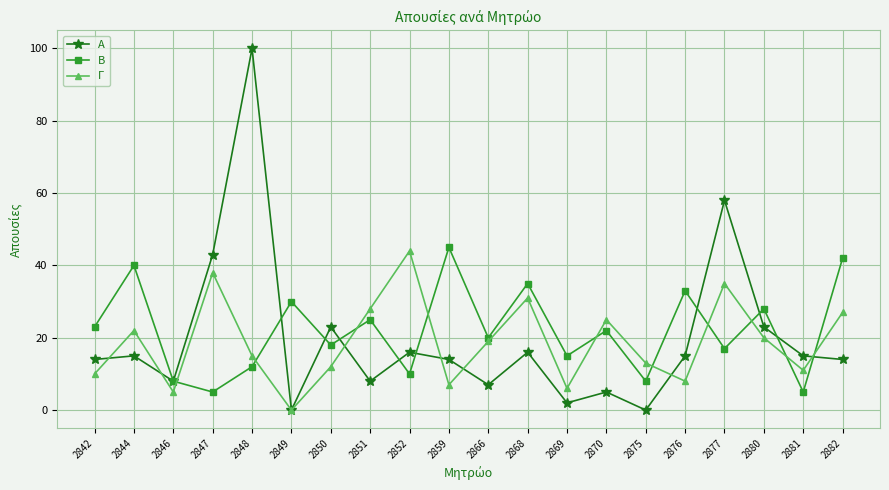

In Α, how many points are lower than both neighbors (excluding endpoints)?

6